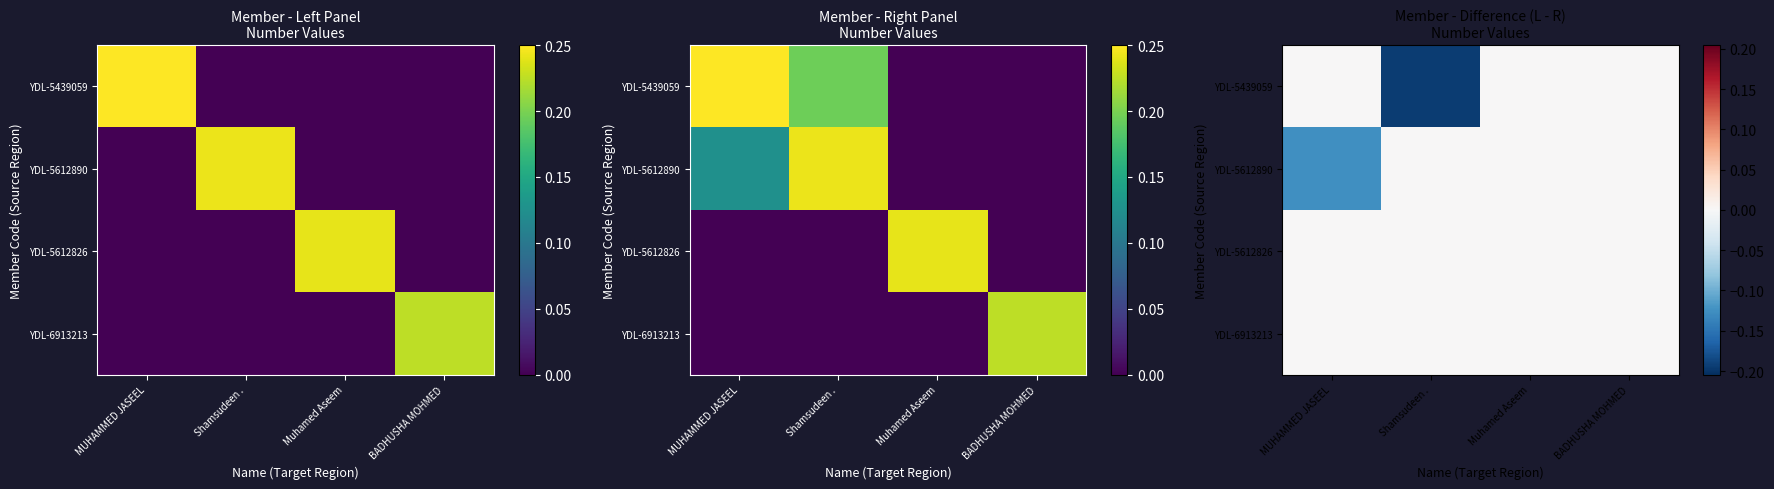

How many data points in YDL-5439059 are less than 0?

1